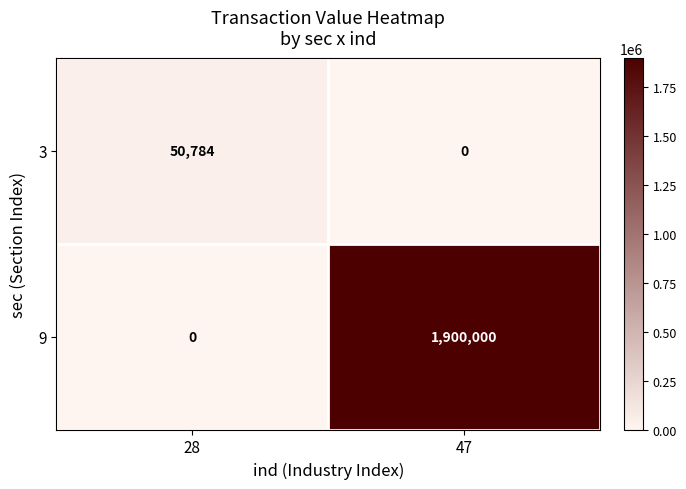

At which category is the sum across all series the highest?

47